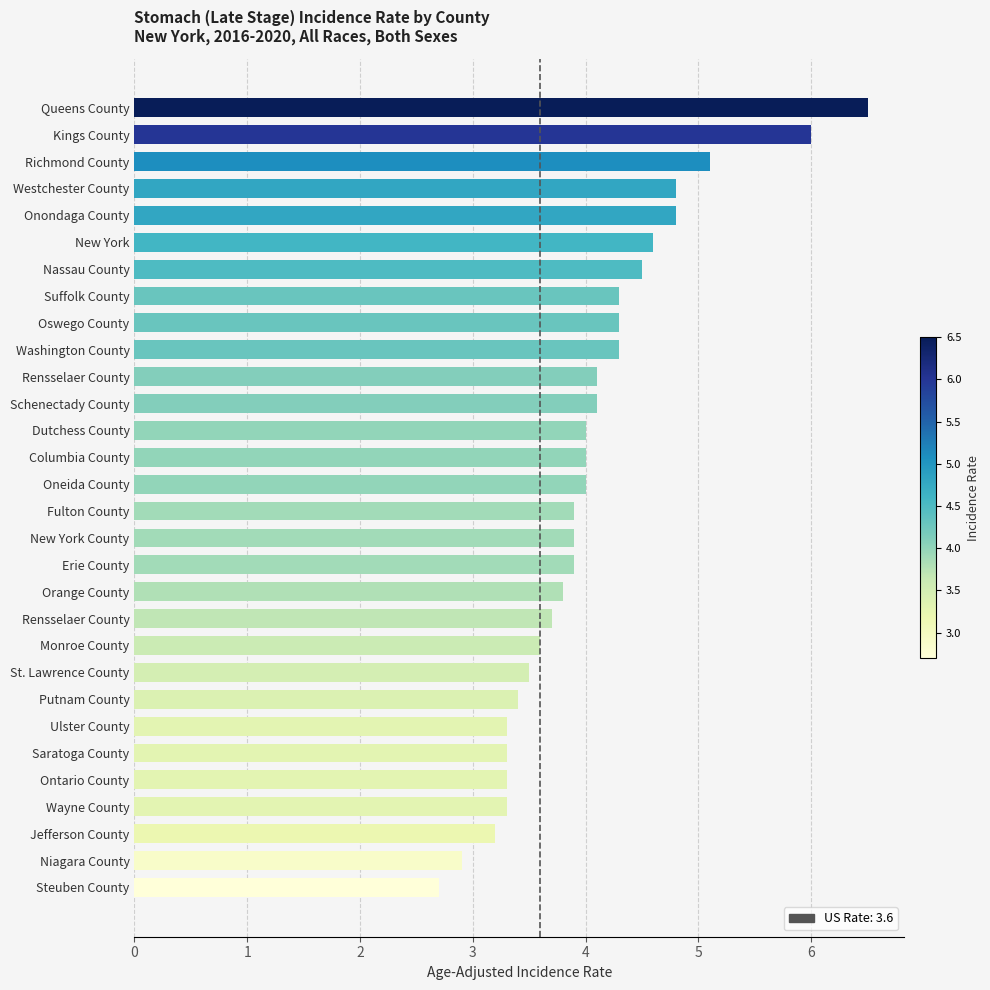

How many bars are there in total?

30